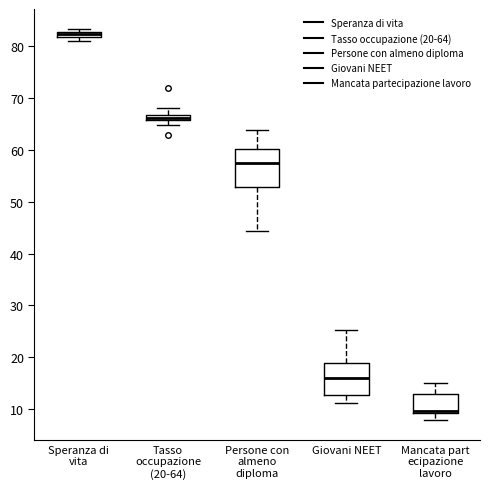

Which box is the tallest, from its lower edge to its upper edge?

Persone con almeno diploma